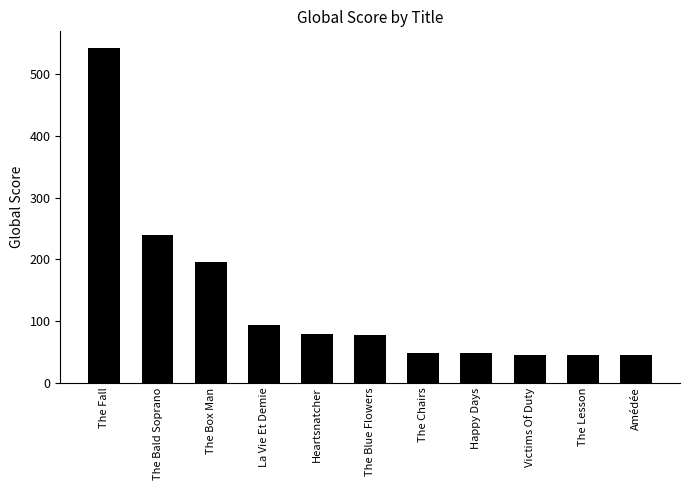

What value does the data have at The Chairs?

48